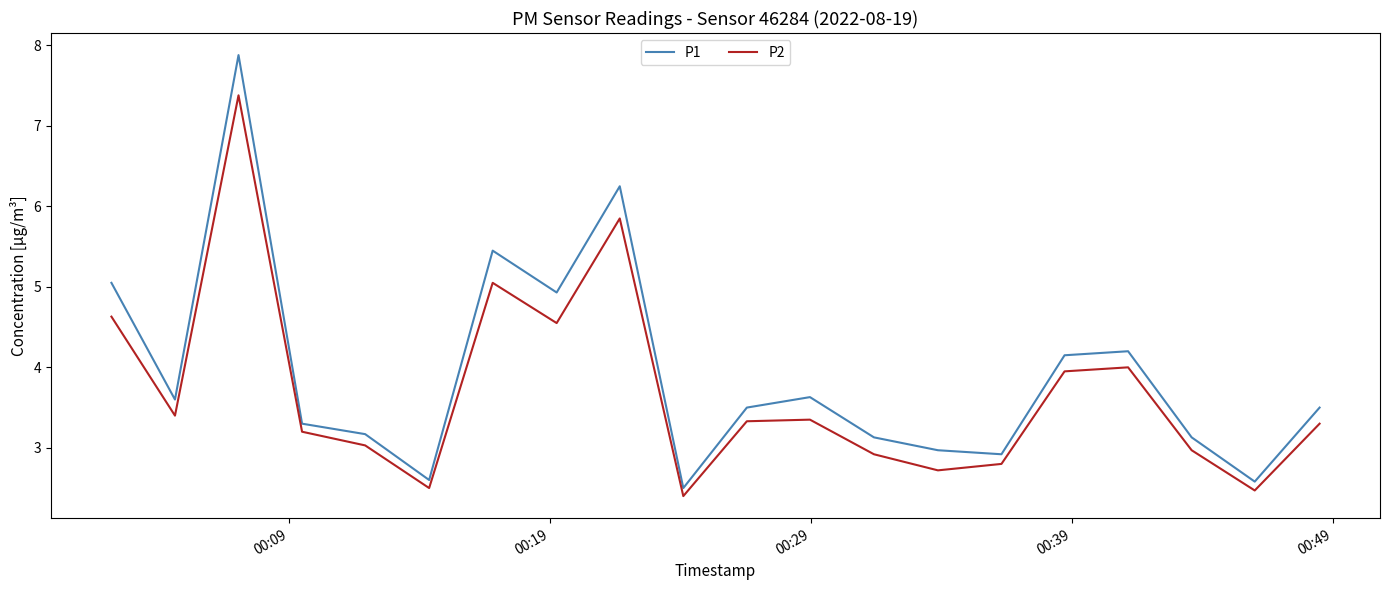

What is the minimum value for P2?

2.4